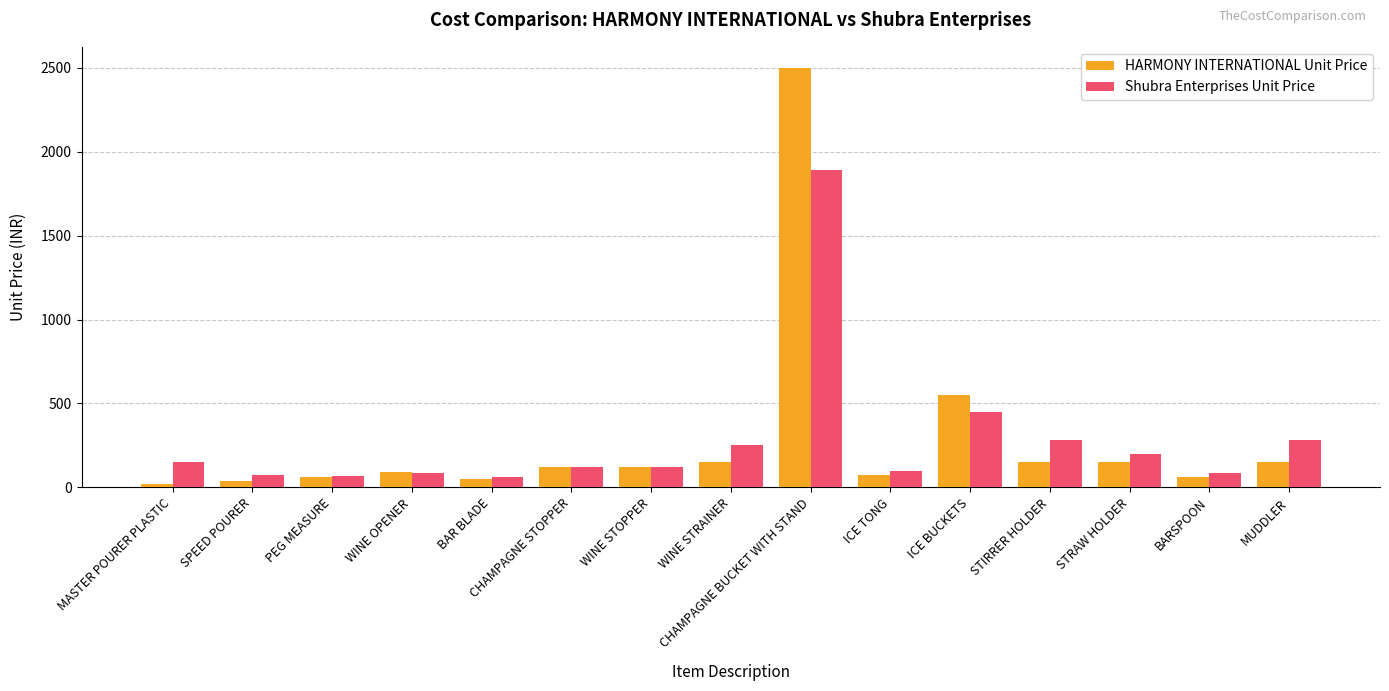

Which series has the widest spread of values?

HARMONY INTERNATIONAL Unit Price